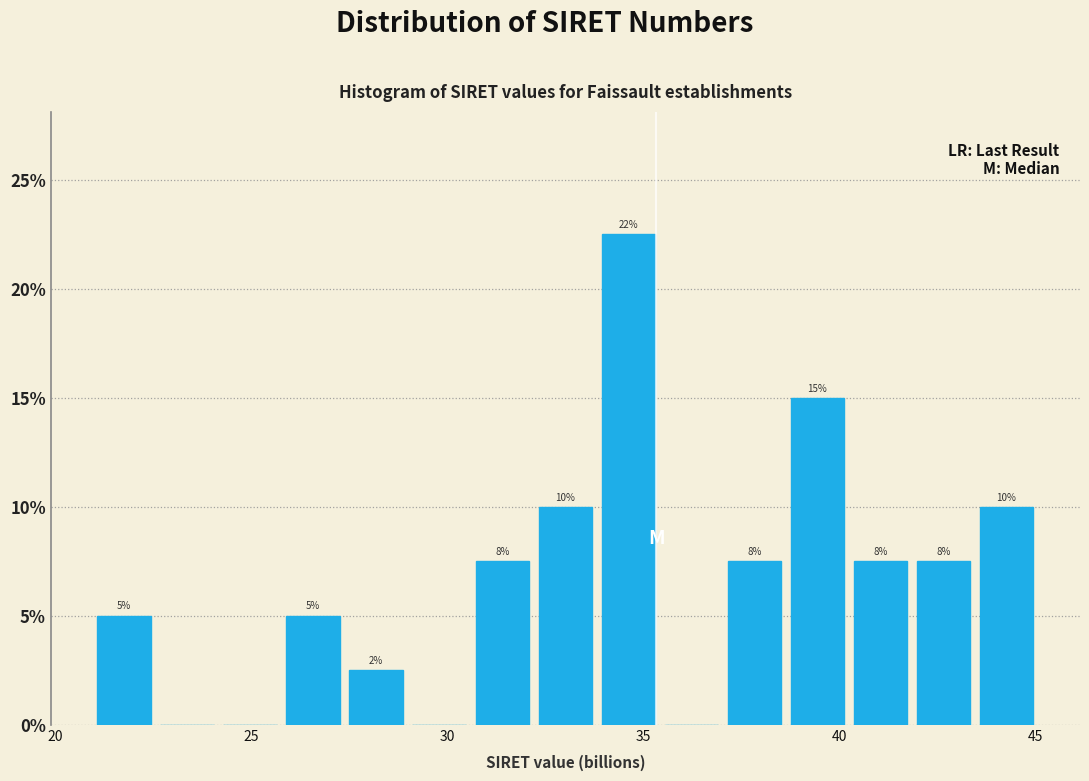

Read against the x-axis, roughly where is the centre of the tallest bar?

34.5